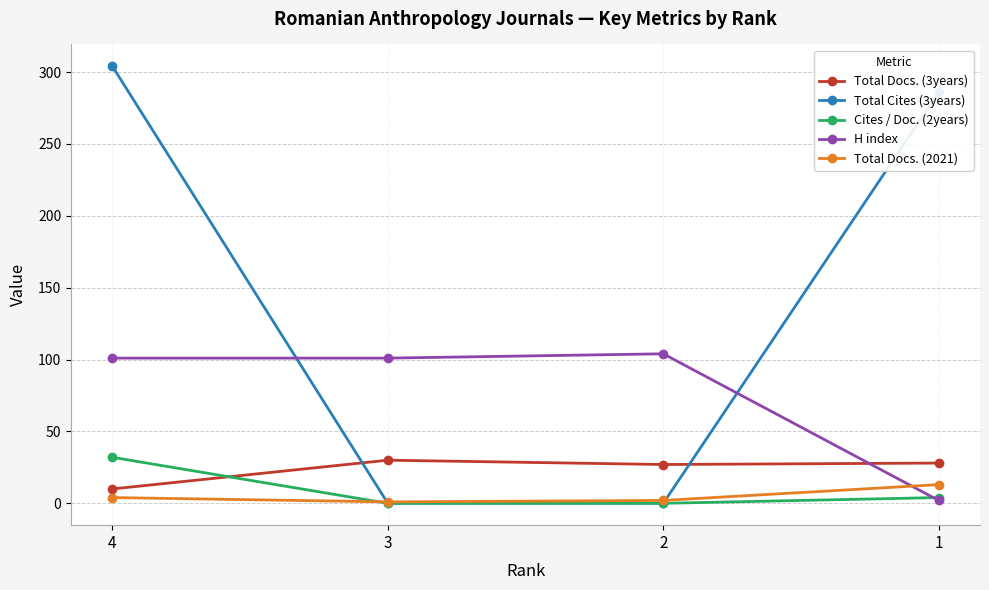

Where do Cites / Doc. (2years) and Total Docs. (3years) first cross each other?

4 and 3